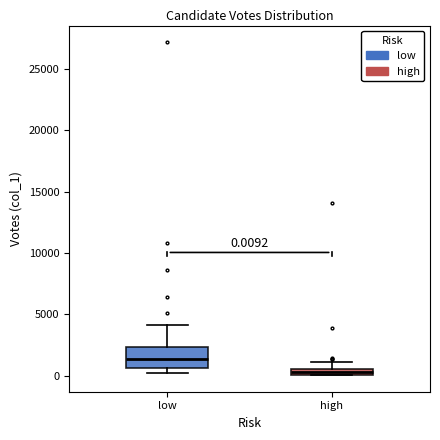

Which box has the lowest median line?

high